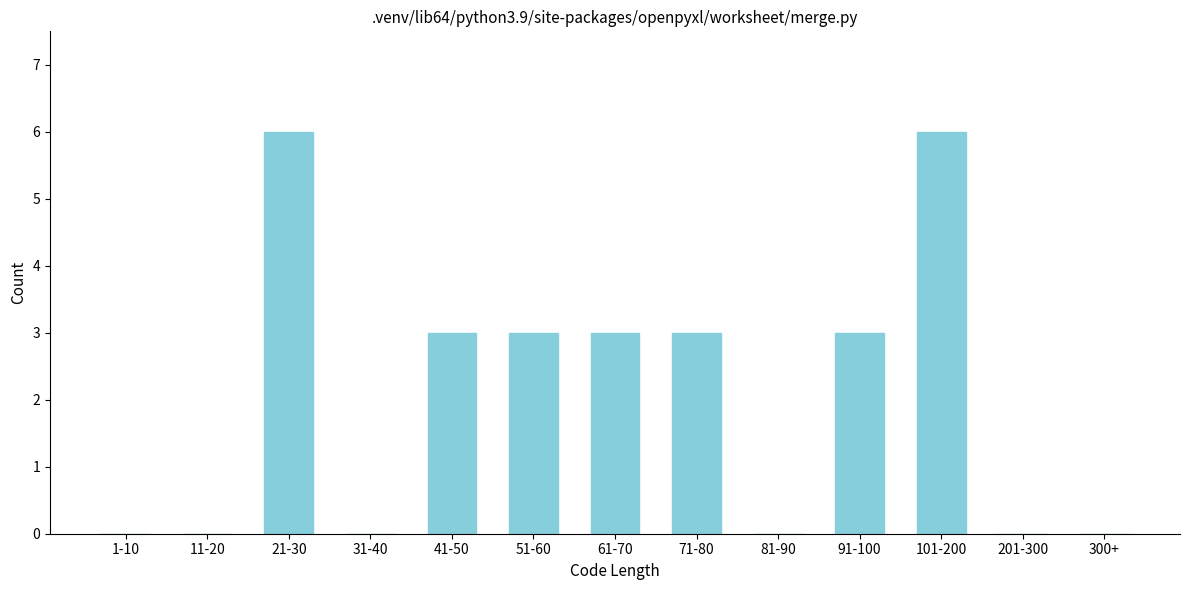

Reading right to left, list all the values displayed in this chart.

300+=0	201-300=0	101-200=6	91-100=3	81-90=0	71-80=3	61-70=3	51-60=3	41-50=3	31-40=0	21-30=6	11-20=0	1-10=0